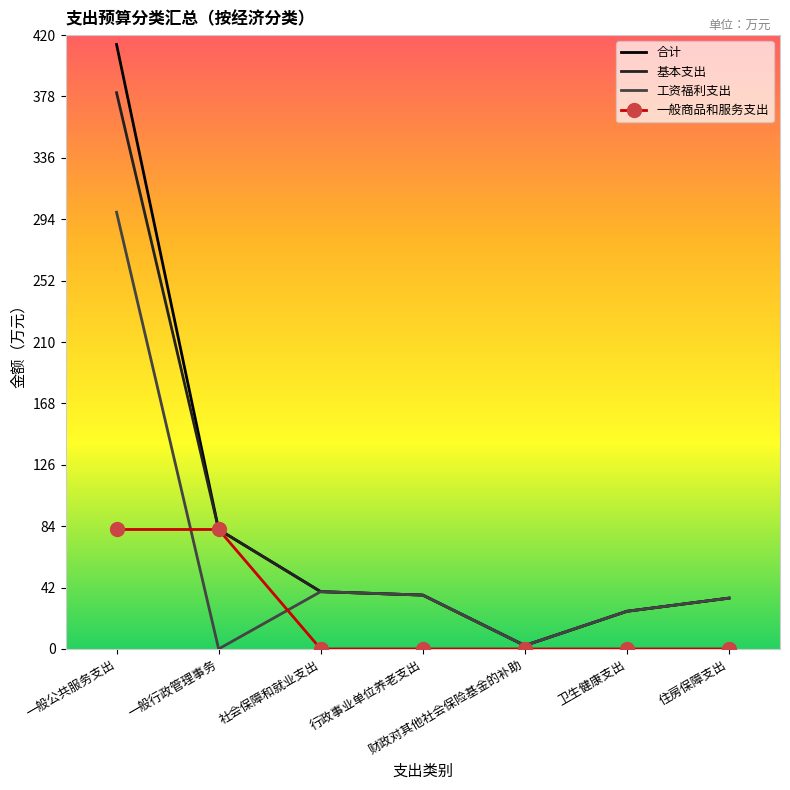

What is the average value of the 合计 series?

90.6